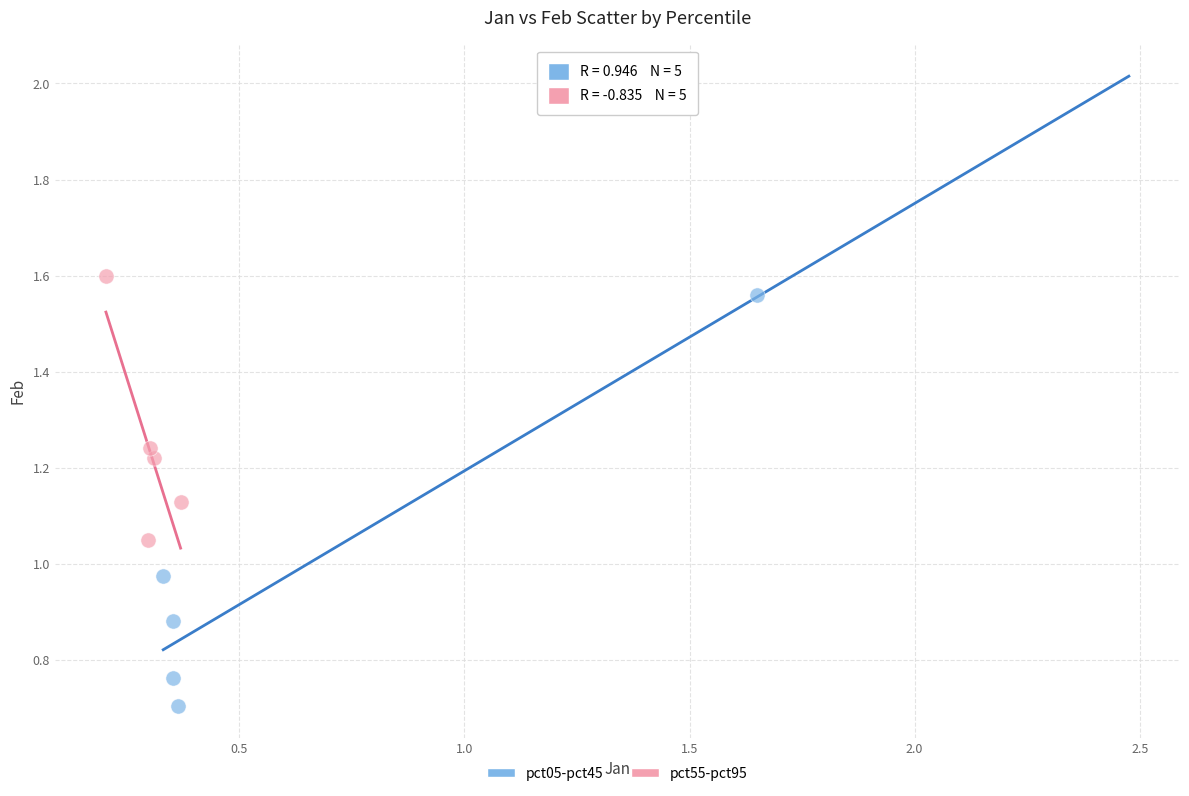

Which series reaches the minimum Y coordinate?

pct05-pct45